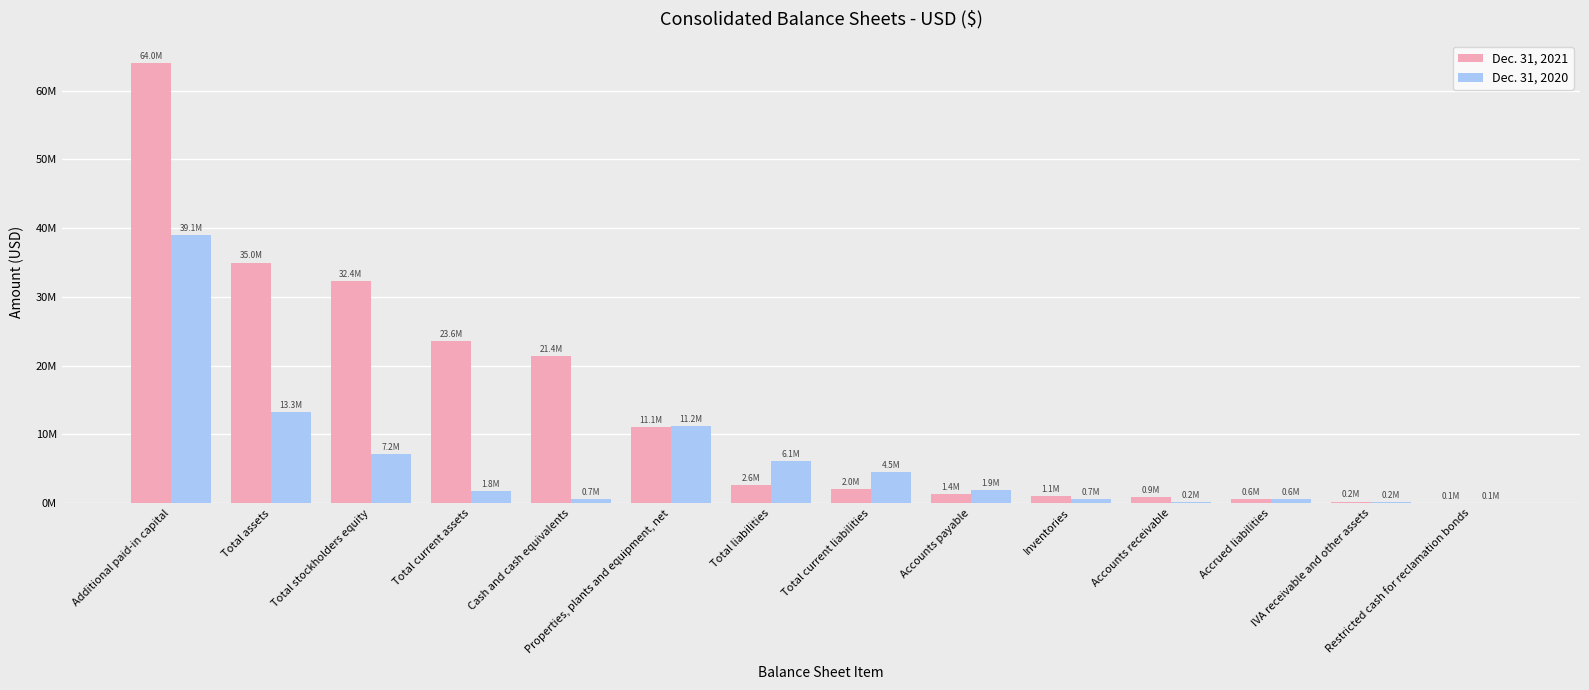

What are all the series names shown in the legend?

Dec. 31, 2021, Dec. 31, 2020